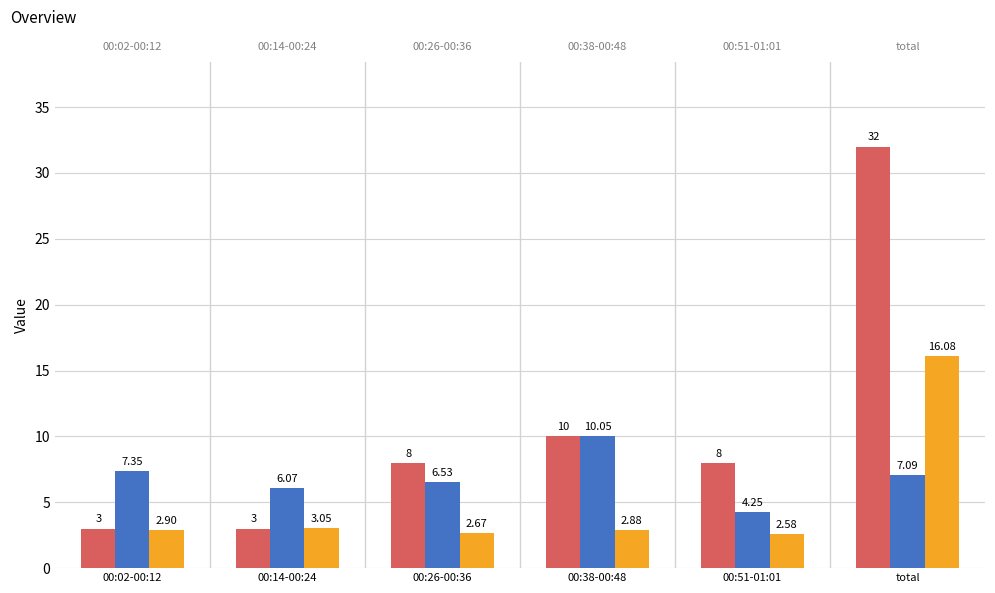

Count the number of data series in this chart.

3